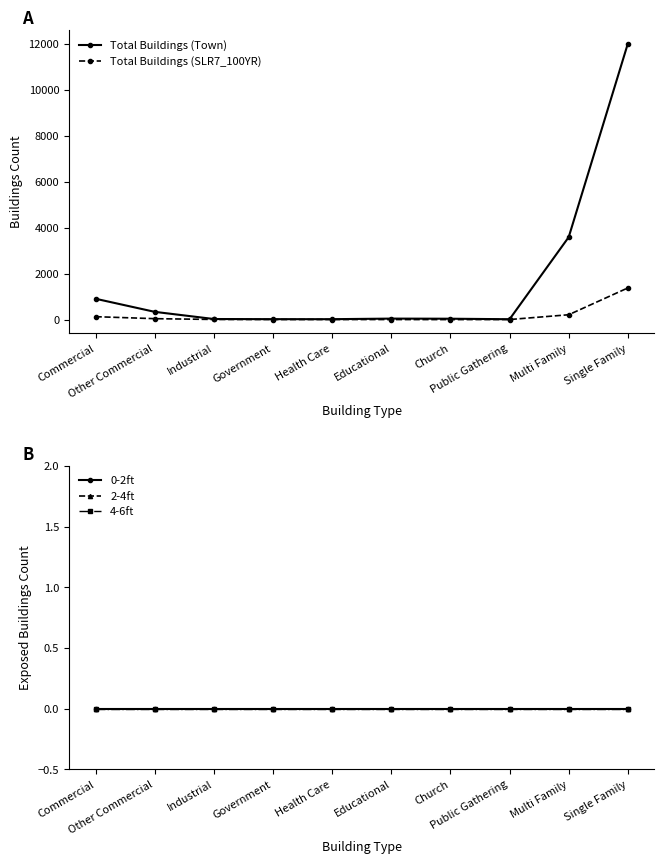

What is the total value across all series at Commercial?

1034